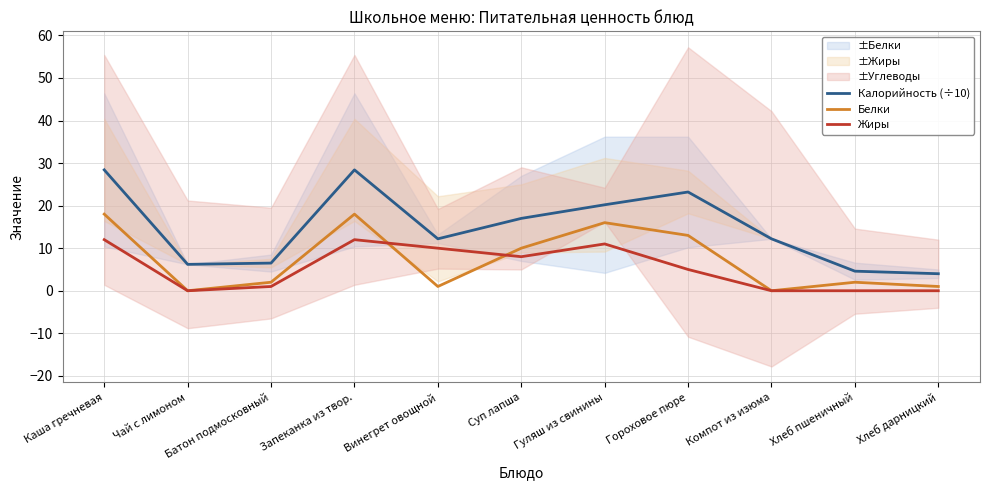

The Калорийность (÷10) series shows 4.0 at Хлеб дарницкий. True or false?

True